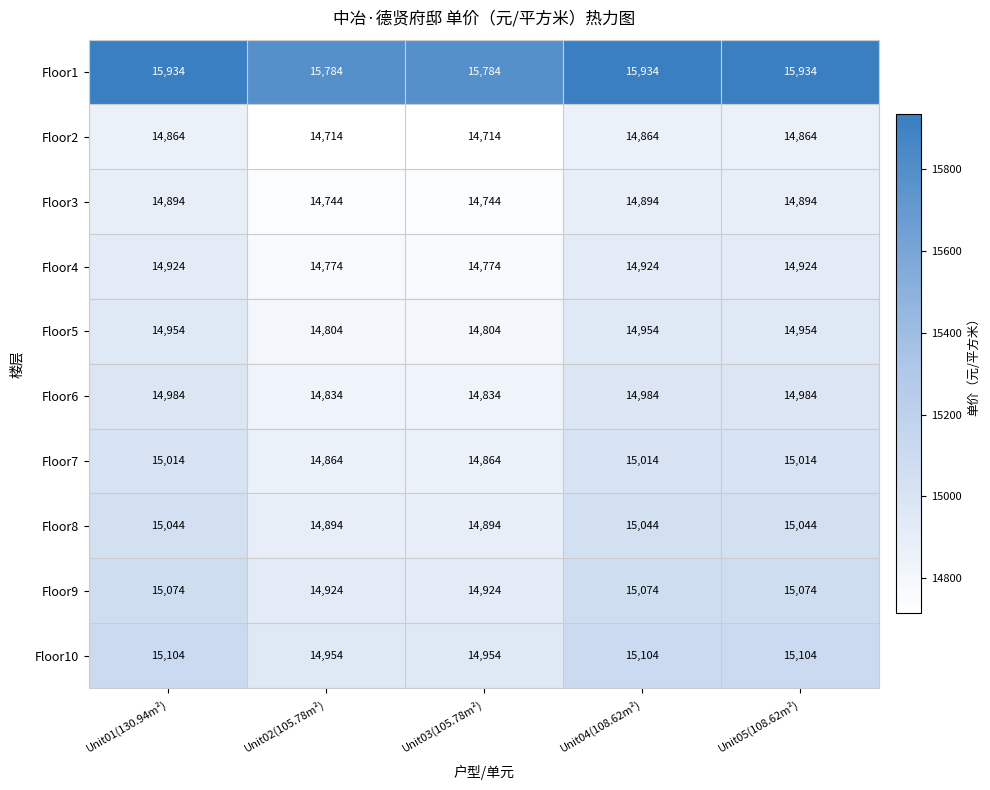

Count the number of data series in this chart.

10